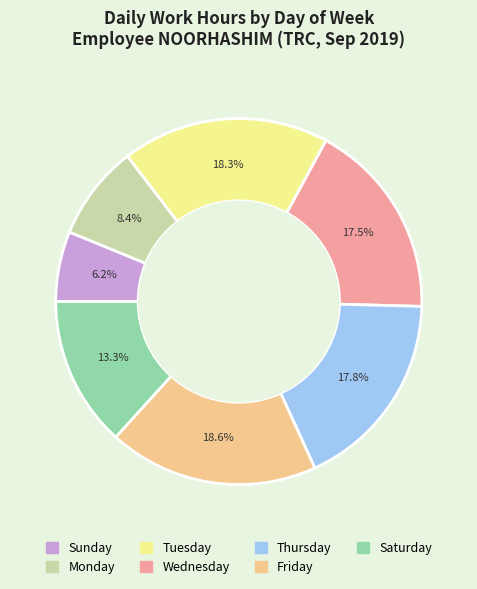

Is there a majority slice in this chart?

No